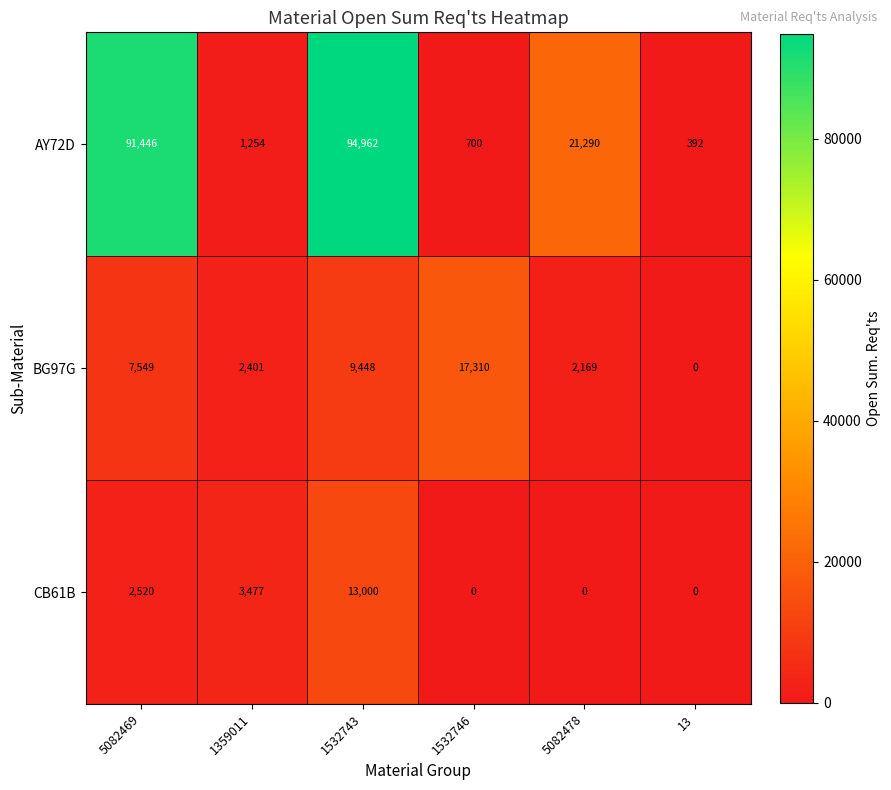

What is the difference between the maximum and minimum values in the AY72D series?

94570